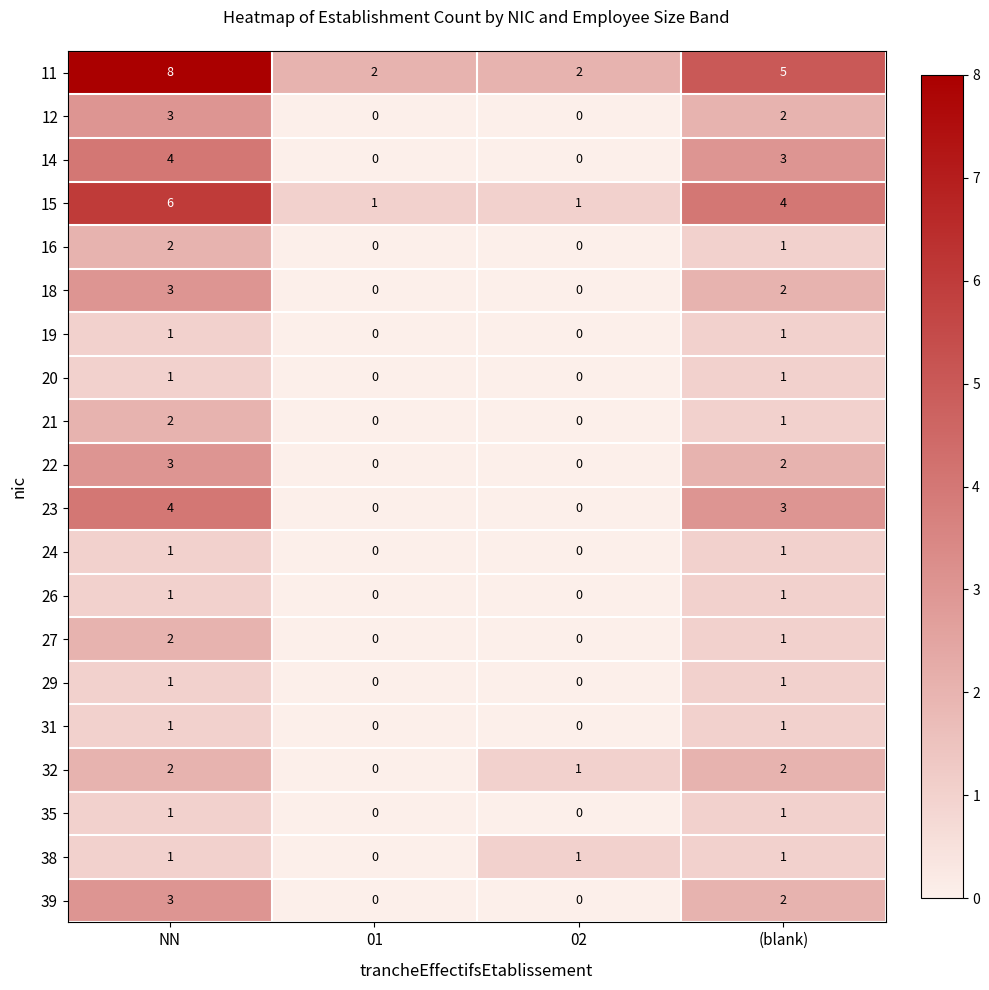

What is the highest value of the 15 series?

6